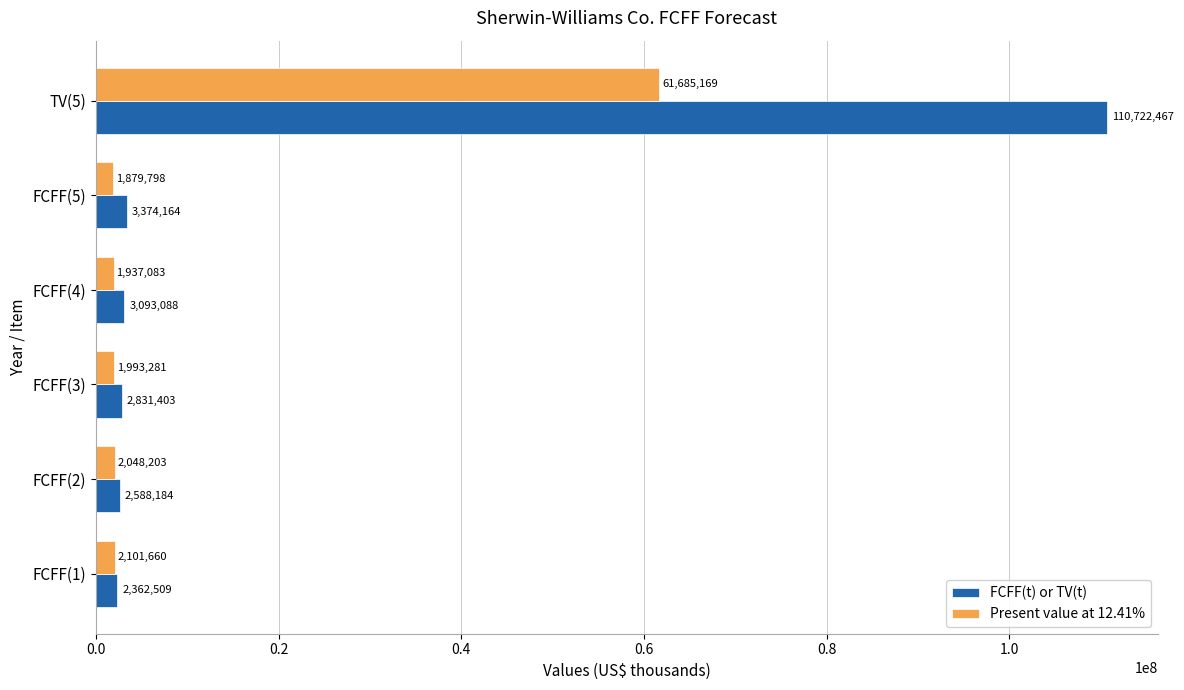

Rank the series by their average value, from highest to lowest.

FCFF(t) or TV(t), Present value at 12.41%